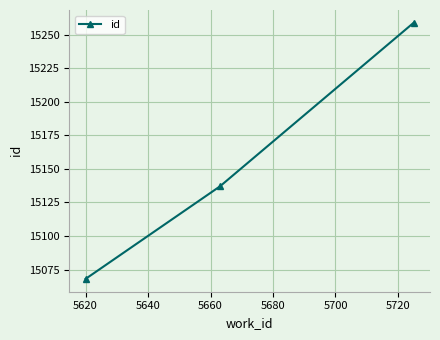

What is the average value?

15155